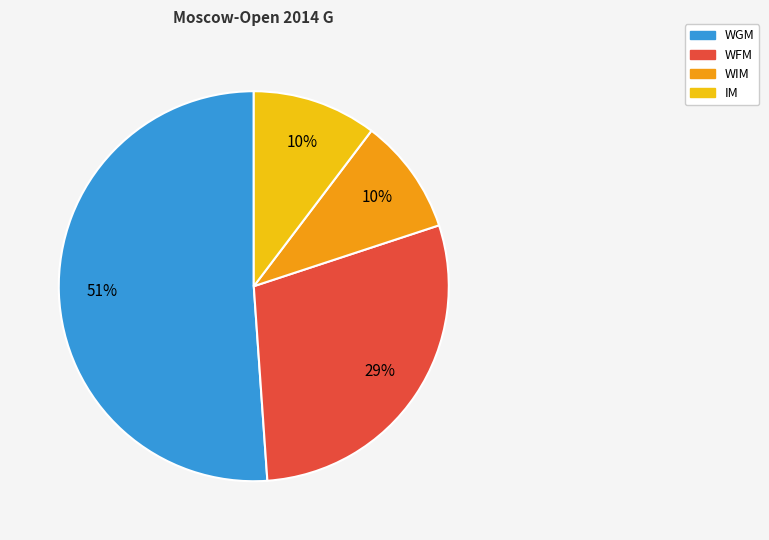

Is it true that WGM is 1% of the pie?

False